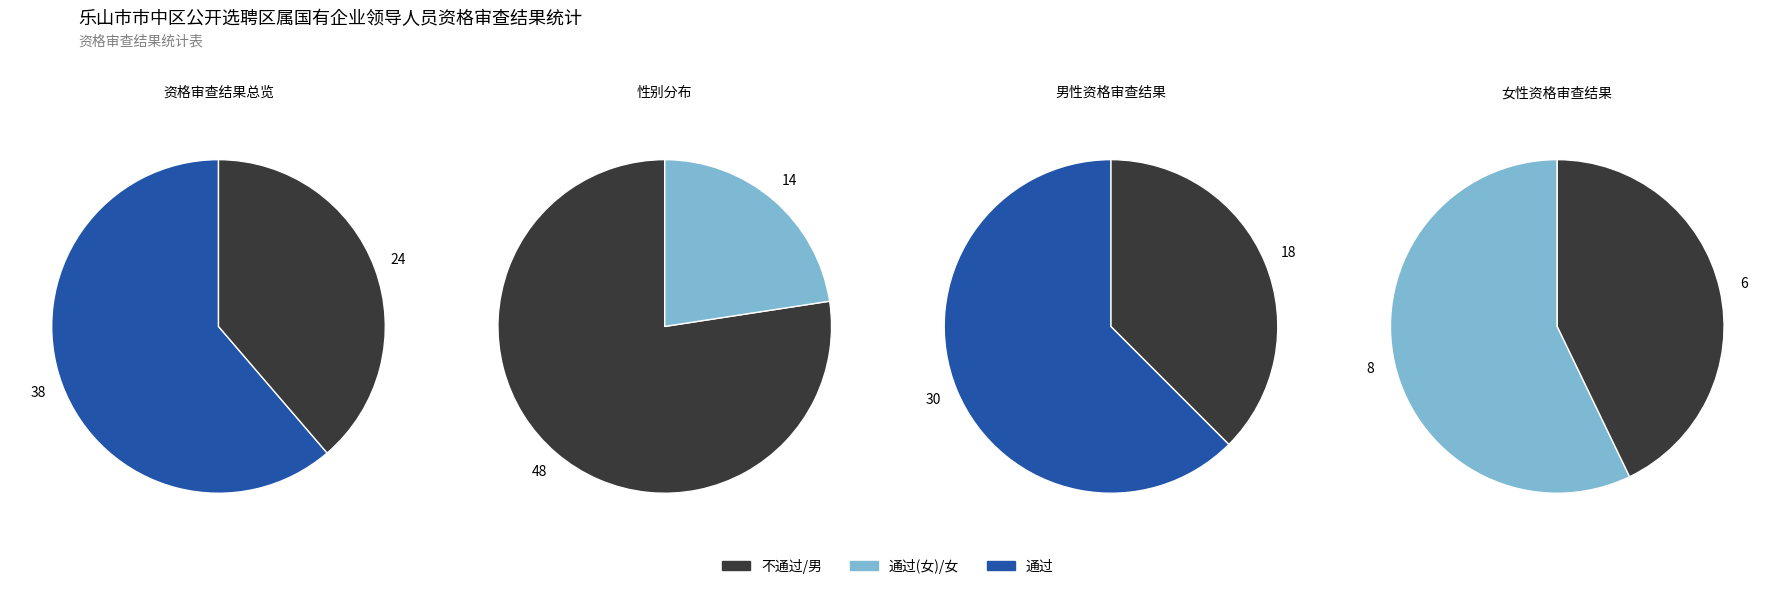

The 男 slice represents 69% of the pie. True or false?

False